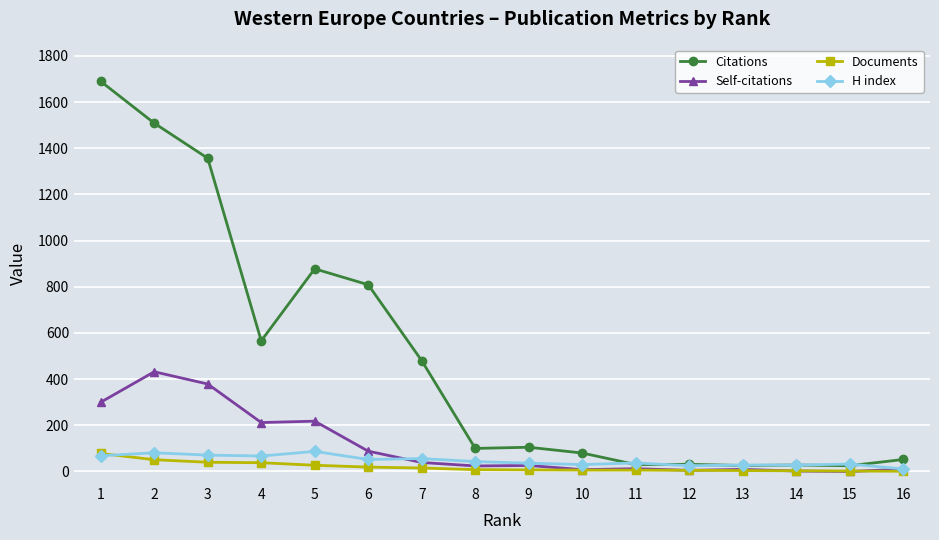

Where do H index and Citations first cross each other?

10 and 11